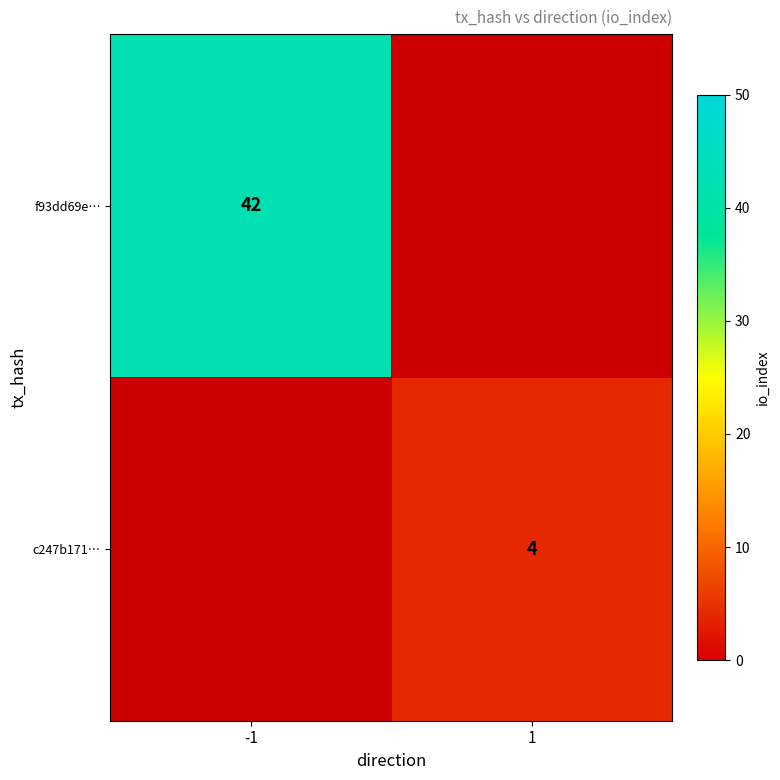

Is the value of c247b171… at 1 greater than the value of f93dd69e… at -1?

No